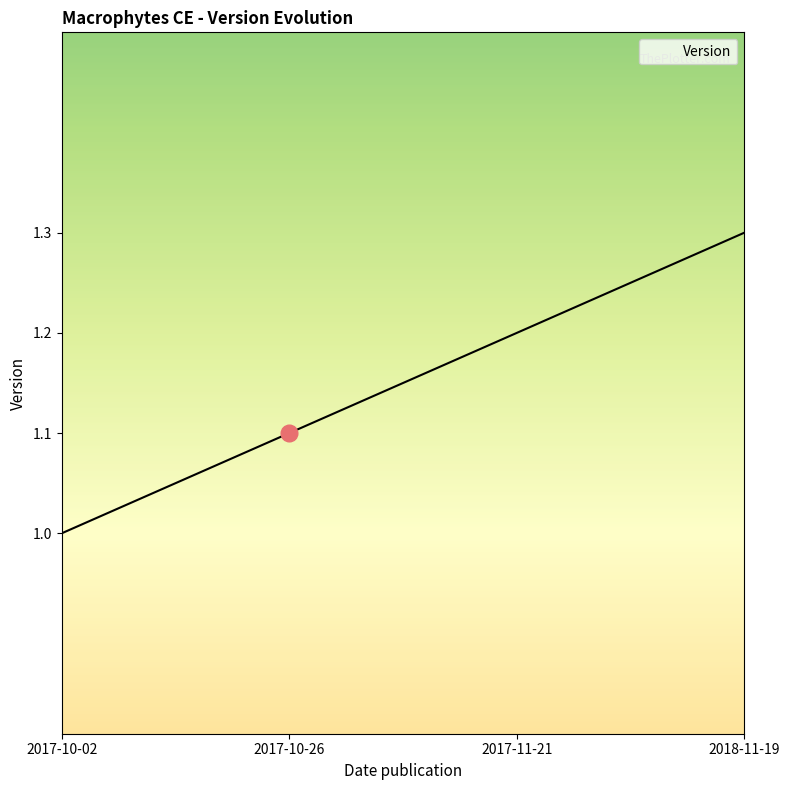

Reading left to right, transcribe all the data shown in this chart.

2017-10-02=1.0	2017-10-26=1.1	2017-11-21=1.2	2018-11-19=1.3